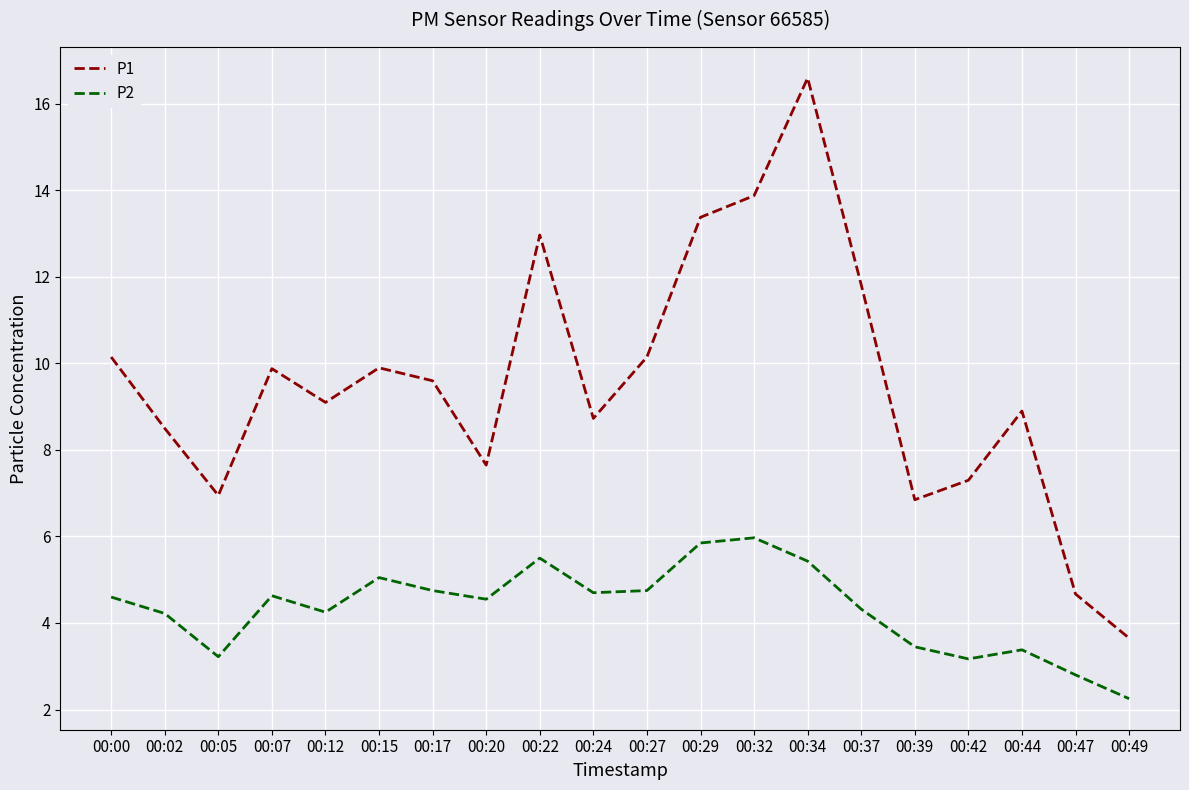

At 00:29, list the series in order from smallest to largest.

P2, P1